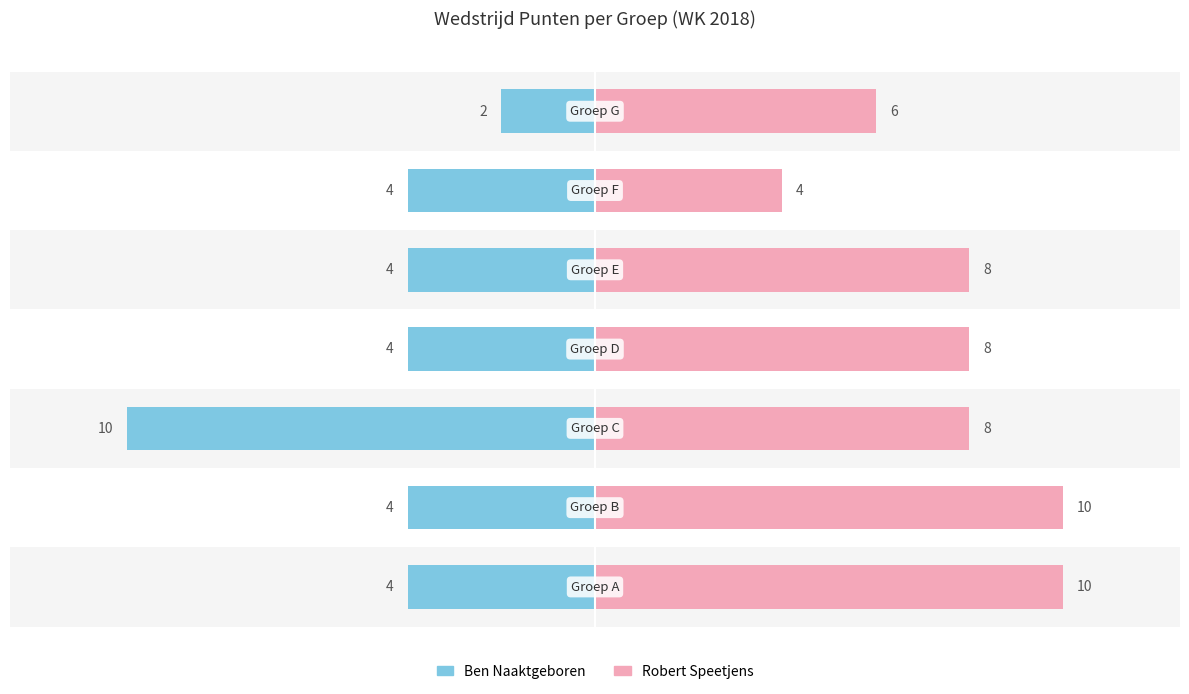

What is the approximate value of Ben Naaktgeboren at 4?

-4